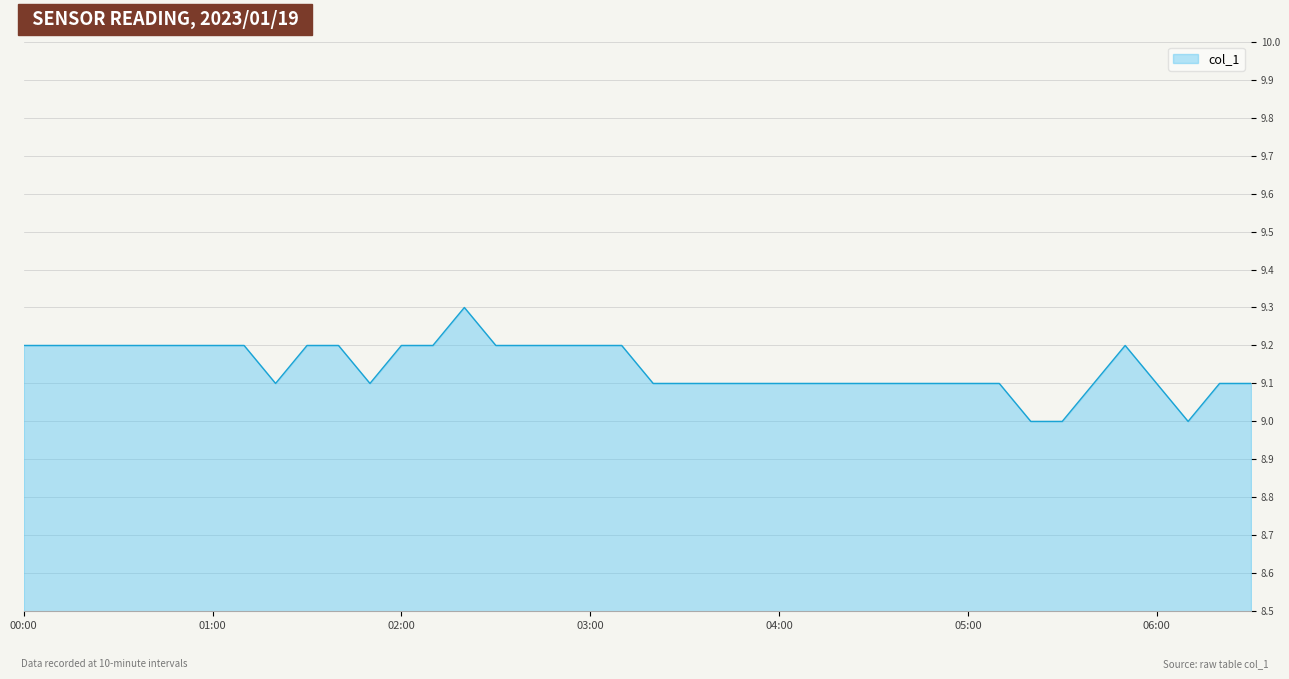

What is the difference between the maximum and minimum values?

0.3